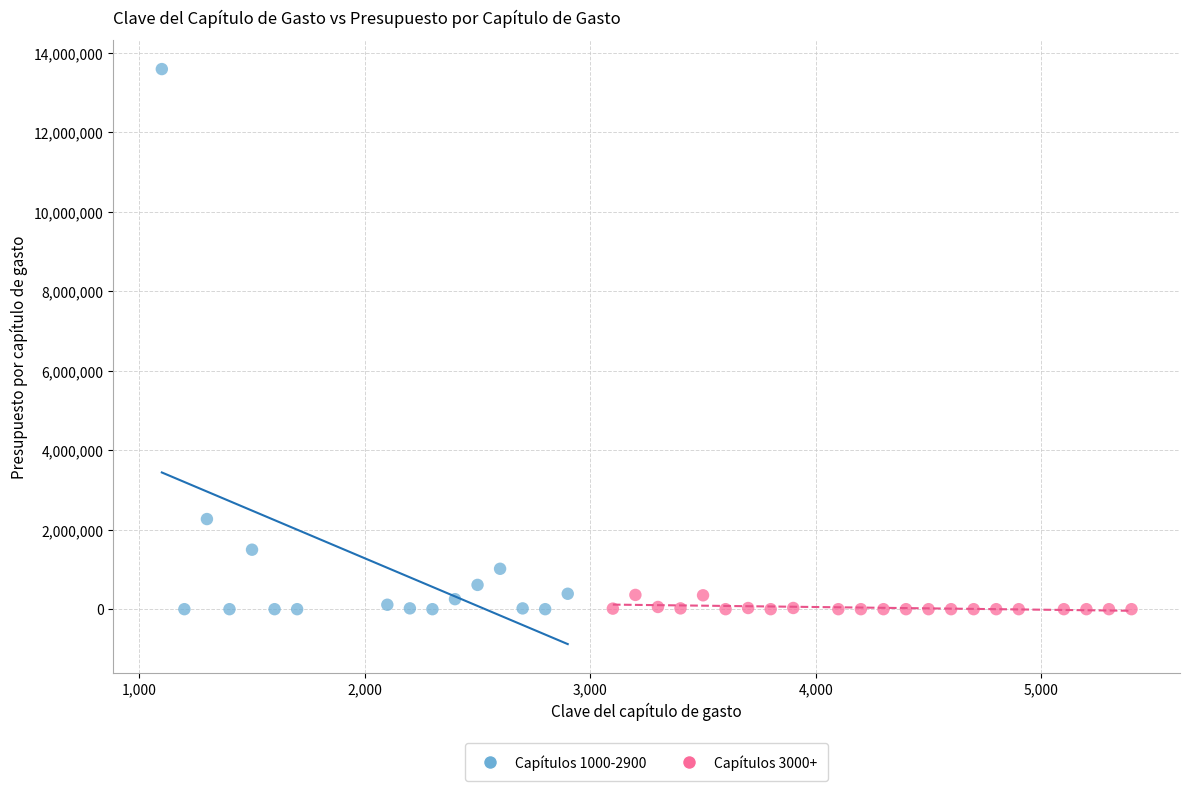

Which series reaches the maximum Y coordinate?

Capítulos 1000-2900